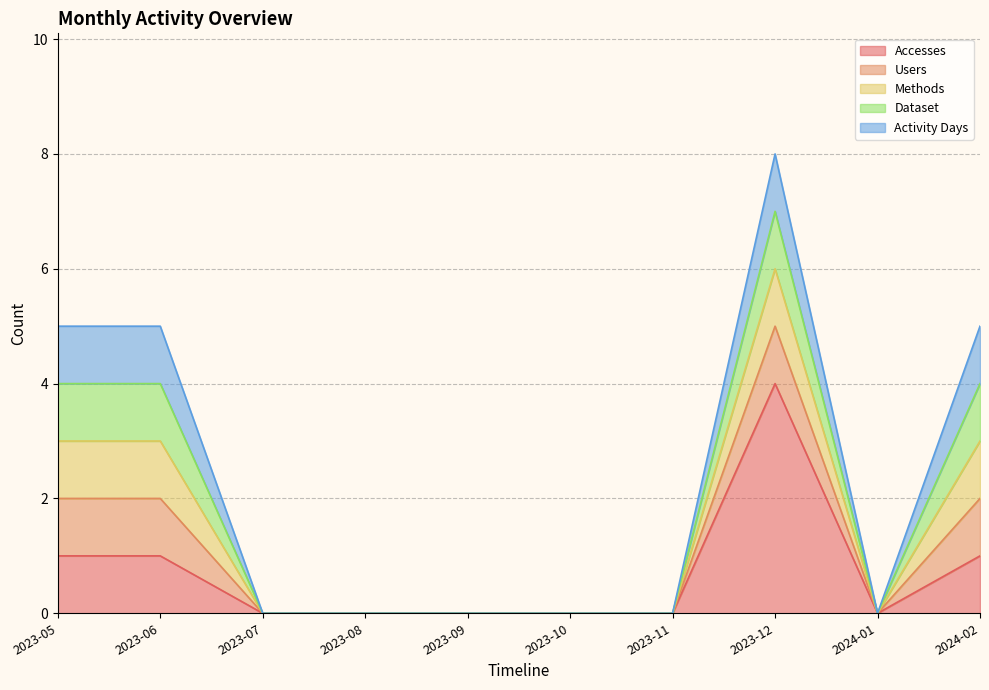

What is the maximum value for Activity Days?

1